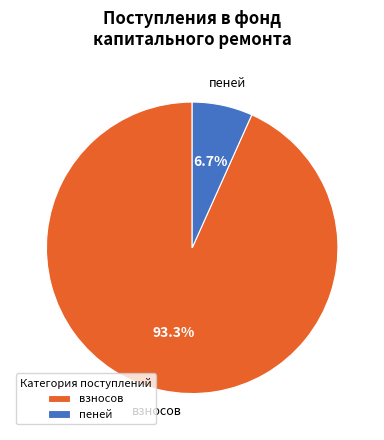

Is there any slice that represents more than half of the pie?

Yes